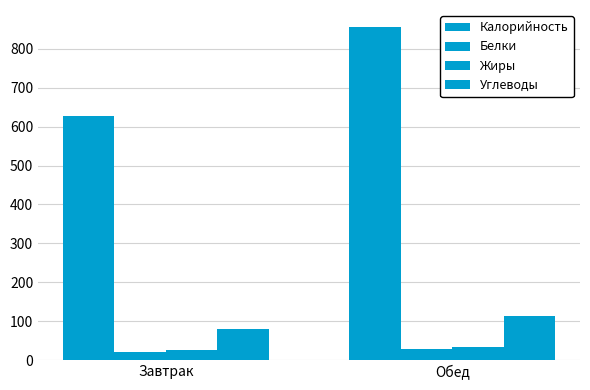

Are the bars horizontal?

No